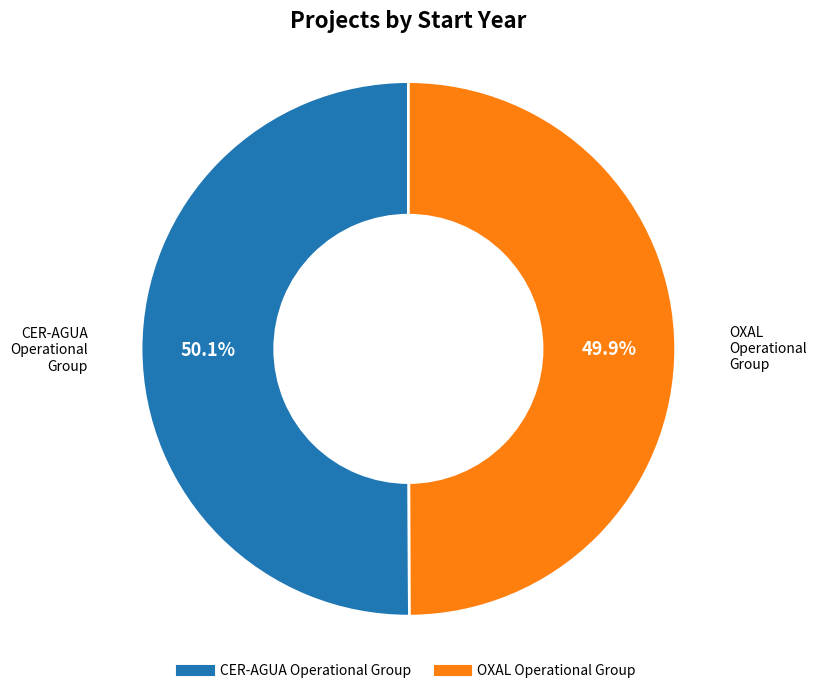

To the nearest percent, what portion does CER-AGUA Operational Group represent?

50%